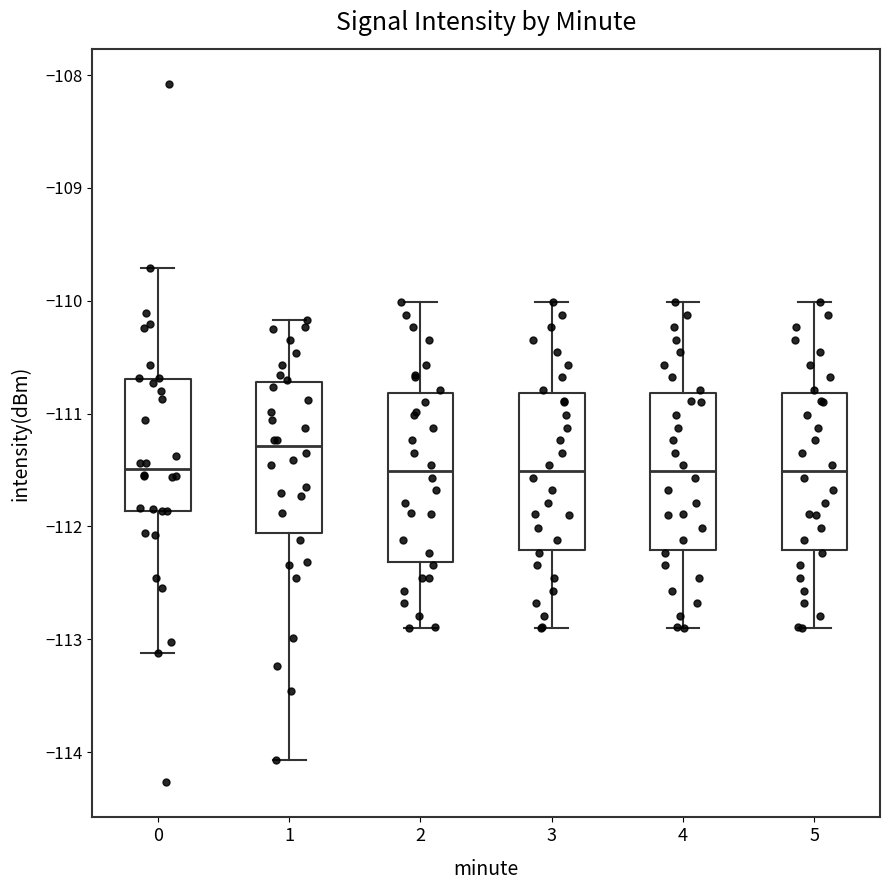

Reading left to right, read every box against the y-axis: the position of its median line, the range the box covers, and the ends of its whiskers. The values are not printed on the chart, so give them approximately, as read against the axis.

0: median -111.5, box -111.9 to -110.7, whiskers -113.1 to -109.7
1: median -111.3, box -112.1 to -110.7, whiskers -114.1 to -110.2
2: median -111.5, box -112.3 to -110.8, whiskers -112.9 to -110.0
3: median -111.5, box -112.2 to -110.8, whiskers -112.9 to -110.0
4: median -111.5, box -112.2 to -110.8, whiskers -112.9 to -110.0
5: median -111.5, box -112.2 to -110.8, whiskers -112.9 to -110.0